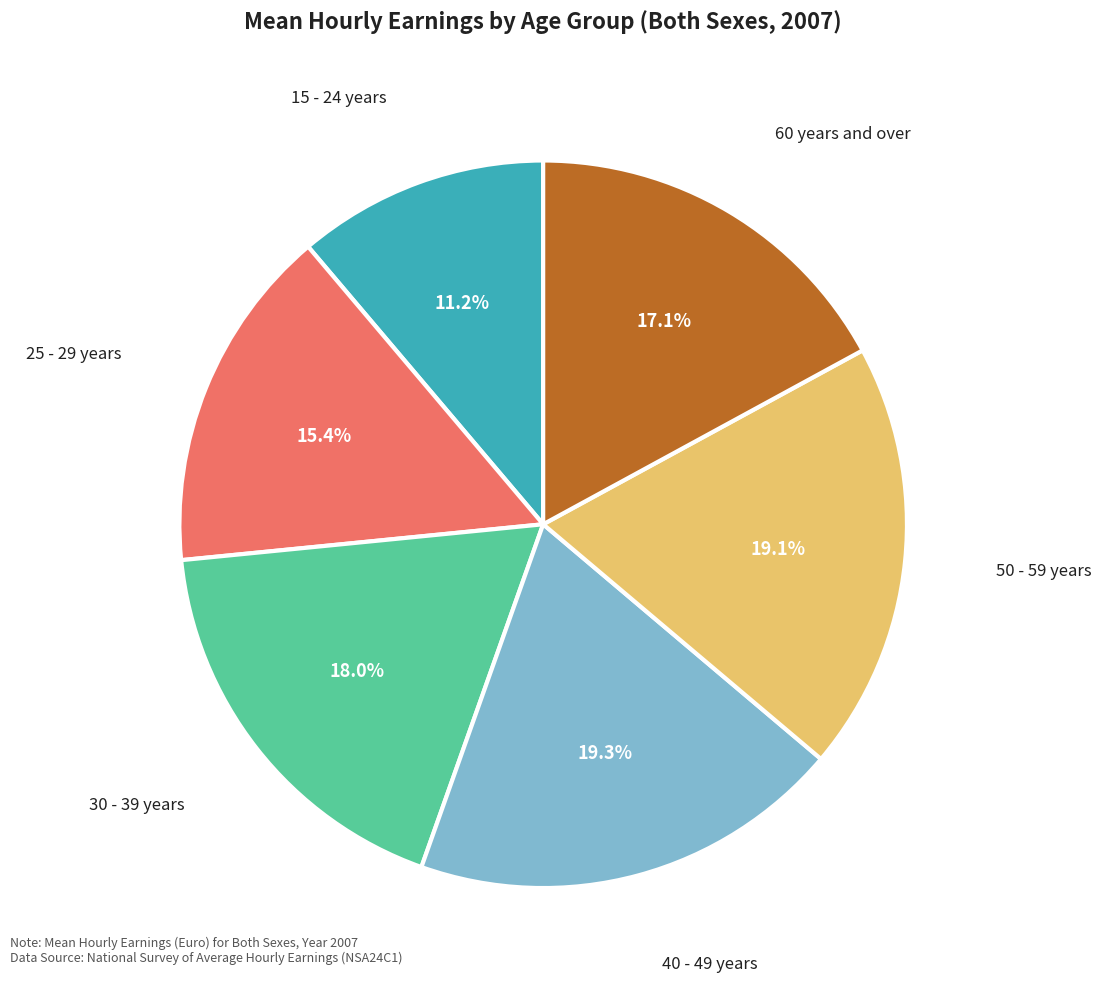

To the nearest percent, what portion does 30 - 39 years represent?

18%